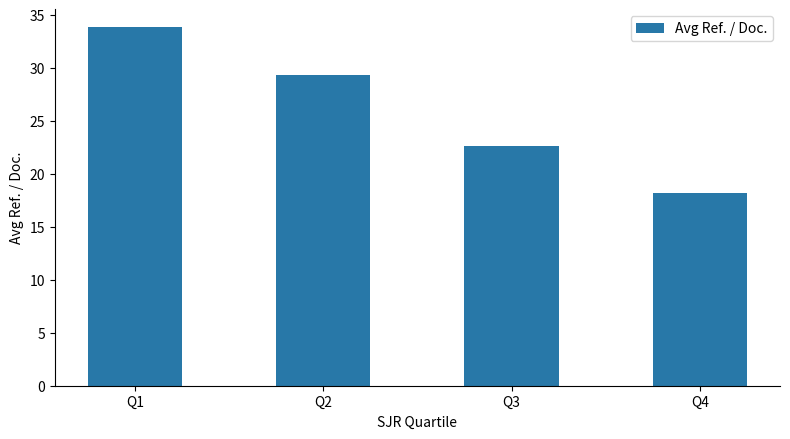

What is the value of the 3rd bar from the left?

22.6